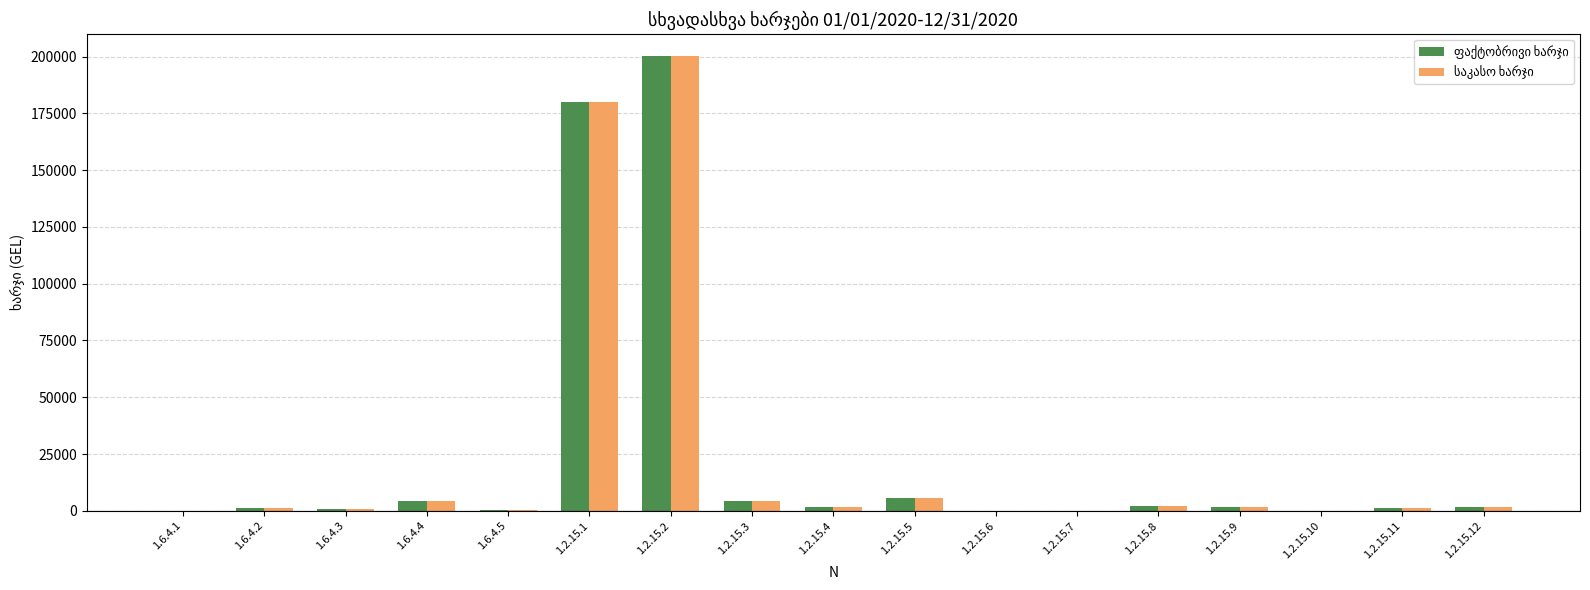

At which category is the sum across all series the highest?

1.2.15.2